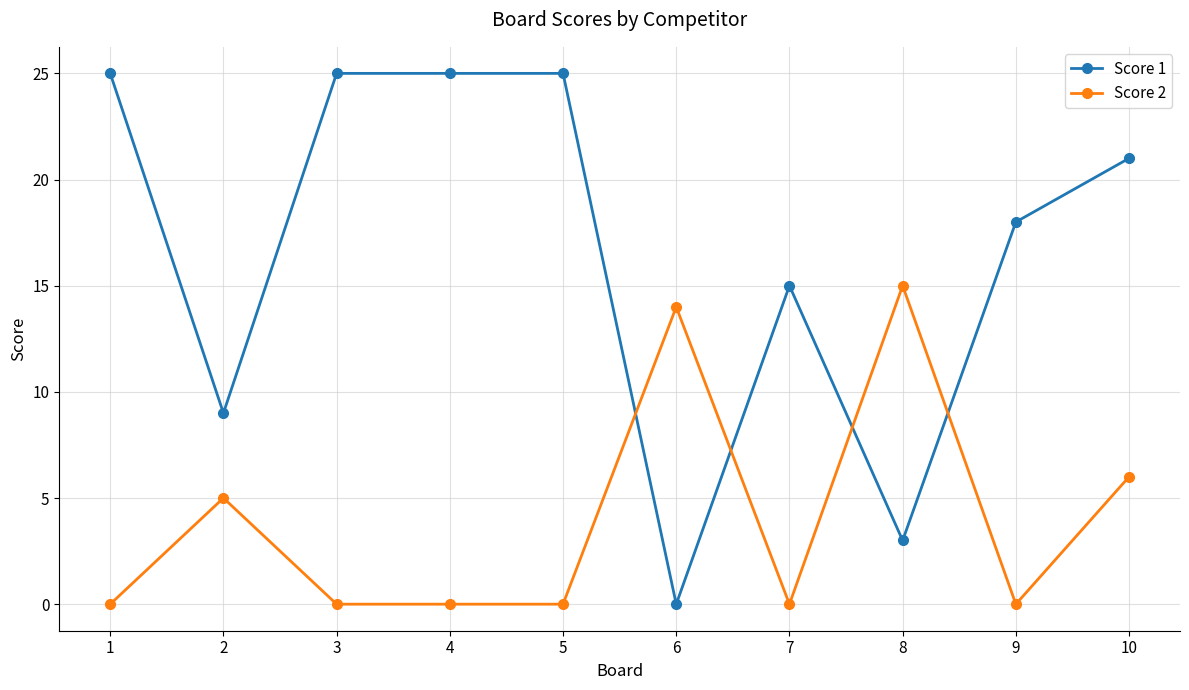

What is the total value across all series at 7?

15